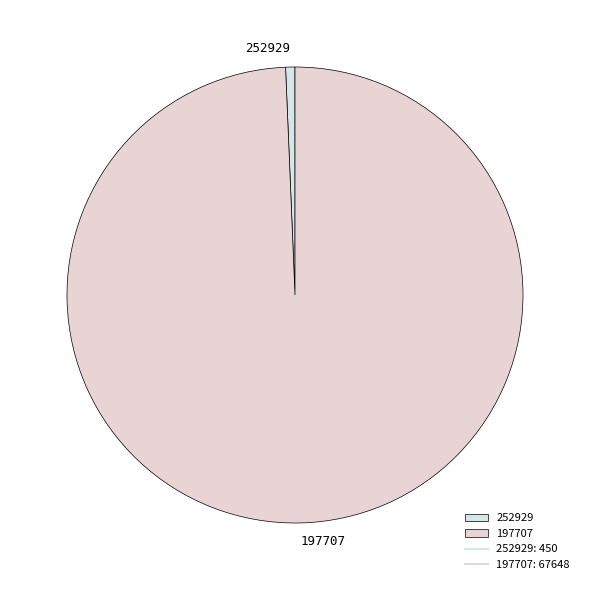

How many segments does this pie chart have?

2